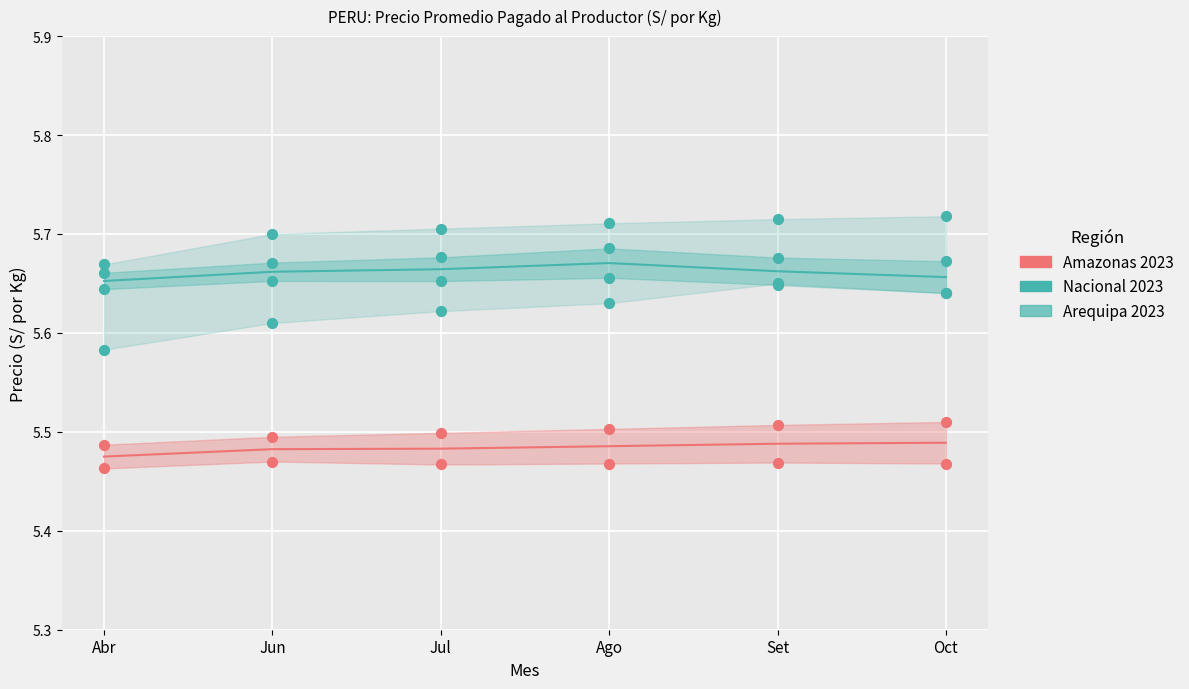

At which category is the sum across all series the highest?

Set